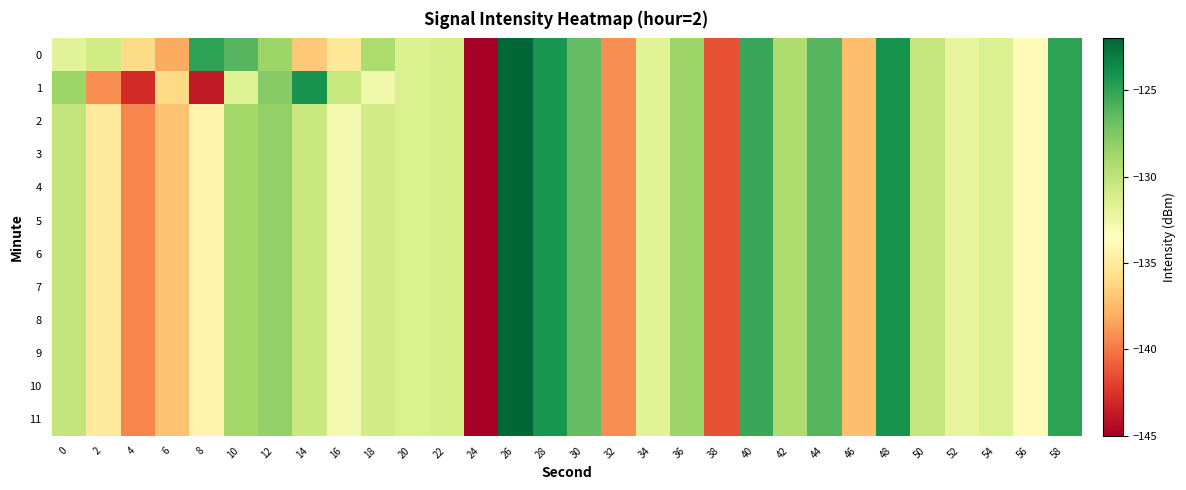

Reading right to left, transcribe all the data shown in this chart.

0: 58=-124.9	56=-133.8	54=-131.3	52=-132.1	50=-130.3	48=-124.2	46=-137.4	44=-126.2	42=-129.3	40=-125.3	38=-141.3	36=-128.6	34=-131.8	32=-139.2	30=-126.7	28=-124.2	26=-122.1	24=-145.4	22=-131.1	20=-131.4	18=-129.2	16=-135.2	14=-136.9	12=-128.6	10=-126.2	8=-124.9	6=-138.1	4=-136.0	2=-130.9	0=-131.9
1: 58=-124.9	56=-133.8	54=-131.3	52=-132.1	50=-130.3	48=-124.2	46=-137.4	44=-126.2	42=-129.3	40=-125.3	38=-141.3	36=-128.6	34=-131.8	32=-139.2	30=-126.7	28=-124.2	26=-122.1	24=-145.4	22=-131.1	20=-131.4	18=-132.6	16=-130.4	14=-124.1	12=-127.8	10=-131.5	8=-143.7	6=-136.1	4=-142.9	2=-139.2	0=-128.6
2: 58=-124.9	56=-133.8	54=-131.3	52=-132.1	50=-130.3	48=-124.2	46=-137.4	44=-126.2	42=-129.3	40=-125.3	38=-141.3	36=-128.6	34=-131.8	32=-139.2	30=-126.7	28=-124.2	26=-122.1	24=-145.4	22=-131.1	20=-131.4	18=-130.9	16=-132.8	14=-130.5	12=-128.2	10=-128.9	8=-134.3	6=-137.1	4=-139.5	2=-135.0	0=-130.2
3: 58=-124.9	56=-133.8	54=-131.3	52=-132.1	50=-130.3	48=-124.2	46=-137.4	44=-126.2	42=-129.3	40=-125.3	38=-141.3	36=-128.6	34=-131.8	32=-139.2	30=-126.7	28=-124.2	26=-122.1	24=-145.4	22=-131.1	20=-131.4	18=-130.9	16=-132.8	14=-130.5	12=-128.2	10=-128.9	8=-134.3	6=-137.1	4=-139.5	2=-135.0	0=-130.2
4: 58=-124.9	56=-133.8	54=-131.3	52=-132.1	50=-130.3	48=-124.2	46=-137.4	44=-126.2	42=-129.3	40=-125.3	38=-141.3	36=-128.6	34=-131.8	32=-139.2	30=-126.7	28=-124.2	26=-122.1	24=-145.4	22=-131.1	20=-131.4	18=-130.9	16=-132.8	14=-130.5	12=-128.2	10=-128.9	8=-134.3	6=-137.1	4=-139.5	2=-135.0	0=-130.2
5: 58=-124.9	56=-133.8	54=-131.3	52=-132.1	50=-130.3	48=-124.2	46=-137.4	44=-126.2	42=-129.3	40=-125.3	38=-141.3	36=-128.6	34=-131.8	32=-139.2	30=-126.7	28=-124.2	26=-122.1	24=-145.4	22=-131.1	20=-131.4	18=-130.9	16=-132.8	14=-130.5	12=-128.2	10=-128.9	8=-134.3	6=-137.1	4=-139.5	2=-135.0	0=-130.2
6: 58=-124.9	56=-133.8	54=-131.3	52=-132.1	50=-130.3	48=-124.2	46=-137.4	44=-126.2	42=-129.3	40=-125.3	38=-141.3	36=-128.6	34=-131.8	32=-139.2	30=-126.7	28=-124.2	26=-122.1	24=-145.4	22=-131.1	20=-131.4	18=-130.9	16=-132.8	14=-130.5	12=-128.2	10=-128.9	8=-134.3	6=-137.1	4=-139.5	2=-135.0	0=-130.2
7: 58=-124.9	56=-133.8	54=-131.3	52=-132.1	50=-130.3	48=-124.2	46=-137.4	44=-126.2	42=-129.3	40=-125.3	38=-141.3	36=-128.6	34=-131.8	32=-139.2	30=-126.7	28=-124.2	26=-122.1	24=-145.4	22=-131.1	20=-131.4	18=-130.9	16=-132.8	14=-130.5	12=-128.2	10=-128.9	8=-134.3	6=-137.1	4=-139.5	2=-135.0	0=-130.2
8: 58=-124.9	56=-133.8	54=-131.3	52=-132.1	50=-130.3	48=-124.2	46=-137.4	44=-126.2	42=-129.3	40=-125.3	38=-141.3	36=-128.6	34=-131.8	32=-139.2	30=-126.7	28=-124.2	26=-122.1	24=-145.4	22=-131.1	20=-131.4	18=-130.9	16=-132.8	14=-130.5	12=-128.2	10=-128.9	8=-134.3	6=-137.1	4=-139.5	2=-135.0	0=-130.2
9: 58=-124.9	56=-133.8	54=-131.3	52=-132.1	50=-130.3	48=-124.2	46=-137.4	44=-126.2	42=-129.3	40=-125.3	38=-141.3	36=-128.6	34=-131.8	32=-139.2	30=-126.7	28=-124.2	26=-122.1	24=-145.4	22=-131.1	20=-131.4	18=-130.9	16=-132.8	14=-130.5	12=-128.2	10=-128.9	8=-134.3	6=-137.1	4=-139.5	2=-135.0	0=-130.2
10: 58=-124.9	56=-133.8	54=-131.3	52=-132.1	50=-130.3	48=-124.2	46=-137.4	44=-126.2	42=-129.3	40=-125.3	38=-141.3	36=-128.6	34=-131.8	32=-139.2	30=-126.7	28=-124.2	26=-122.1	24=-145.4	22=-131.1	20=-131.4	18=-130.9	16=-132.8	14=-130.5	12=-128.2	10=-128.9	8=-134.3	6=-137.1	4=-139.5	2=-135.0	0=-130.2
11: 58=-124.9	56=-133.8	54=-131.3	52=-132.1	50=-130.3	48=-124.2	46=-137.4	44=-126.2	42=-129.3	40=-125.3	38=-141.3	36=-128.6	34=-131.8	32=-139.2	30=-126.7	28=-124.2	26=-122.1	24=-145.4	22=-131.1	20=-131.4	18=-130.9	16=-132.8	14=-130.5	12=-128.2	10=-128.9	8=-134.3	6=-137.1	4=-139.5	2=-135.0	0=-130.2